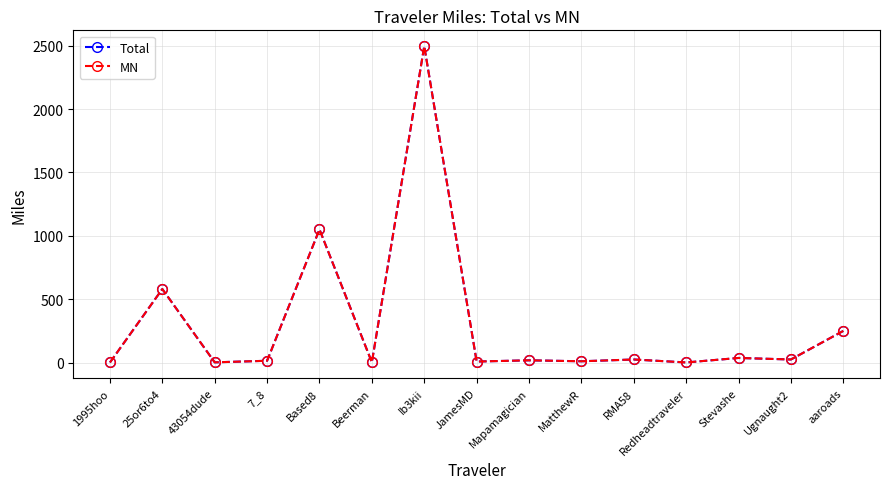

Is this an area chart (filled region under the line)?

No